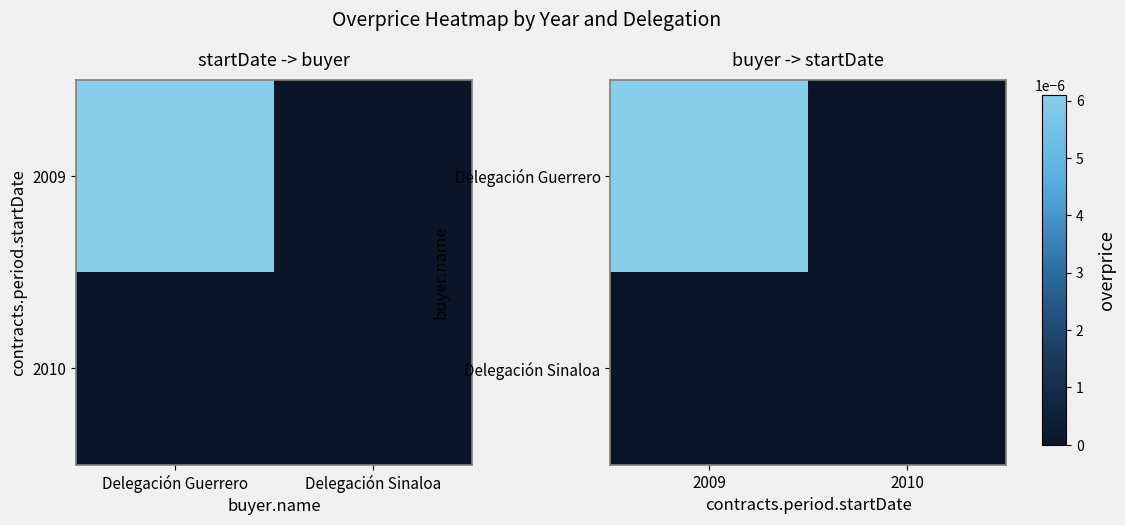

Rank the series by their maximum value, from highest to lowest.

Delegación Guerrero, Delegación Sinaloa